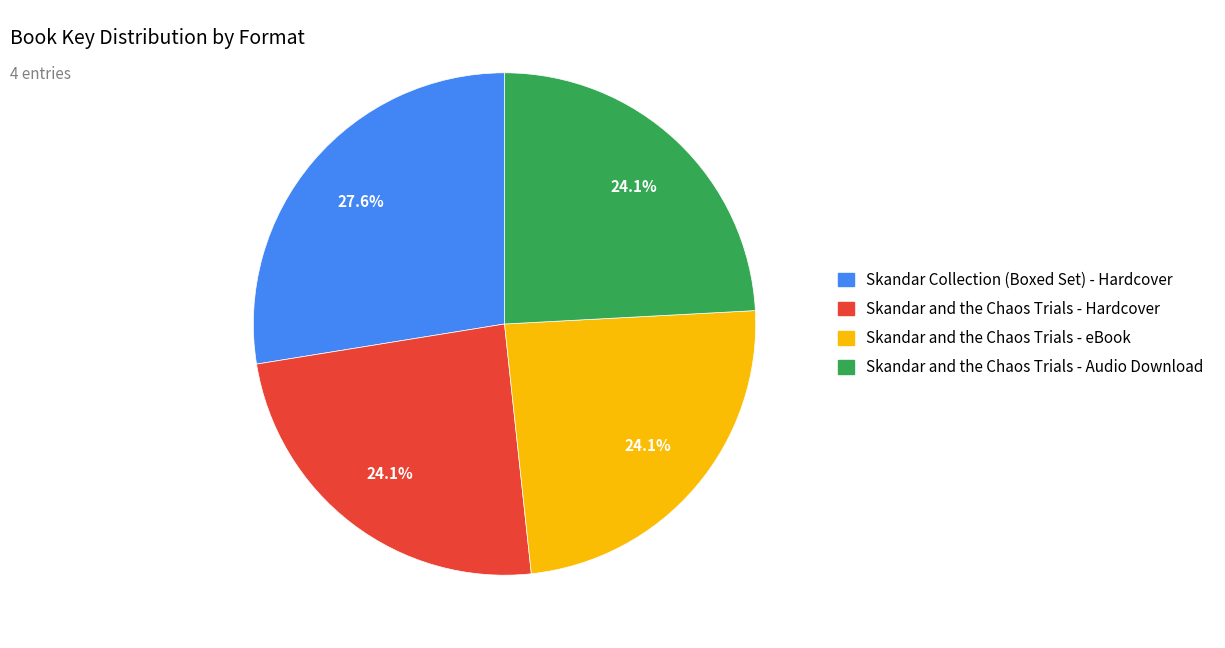

Does any single category account for the majority?

No